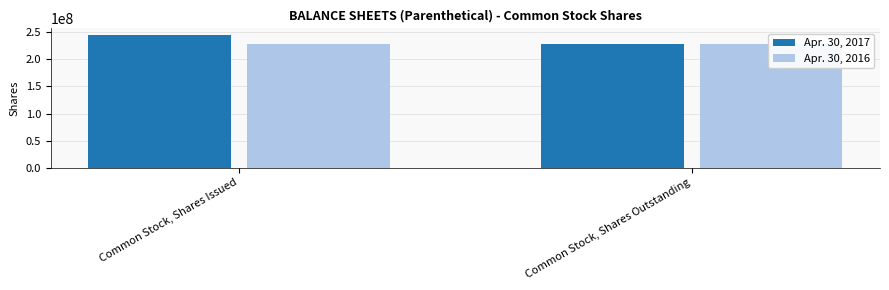

Which series has the largest total across all categories?

Apr. 30, 2017